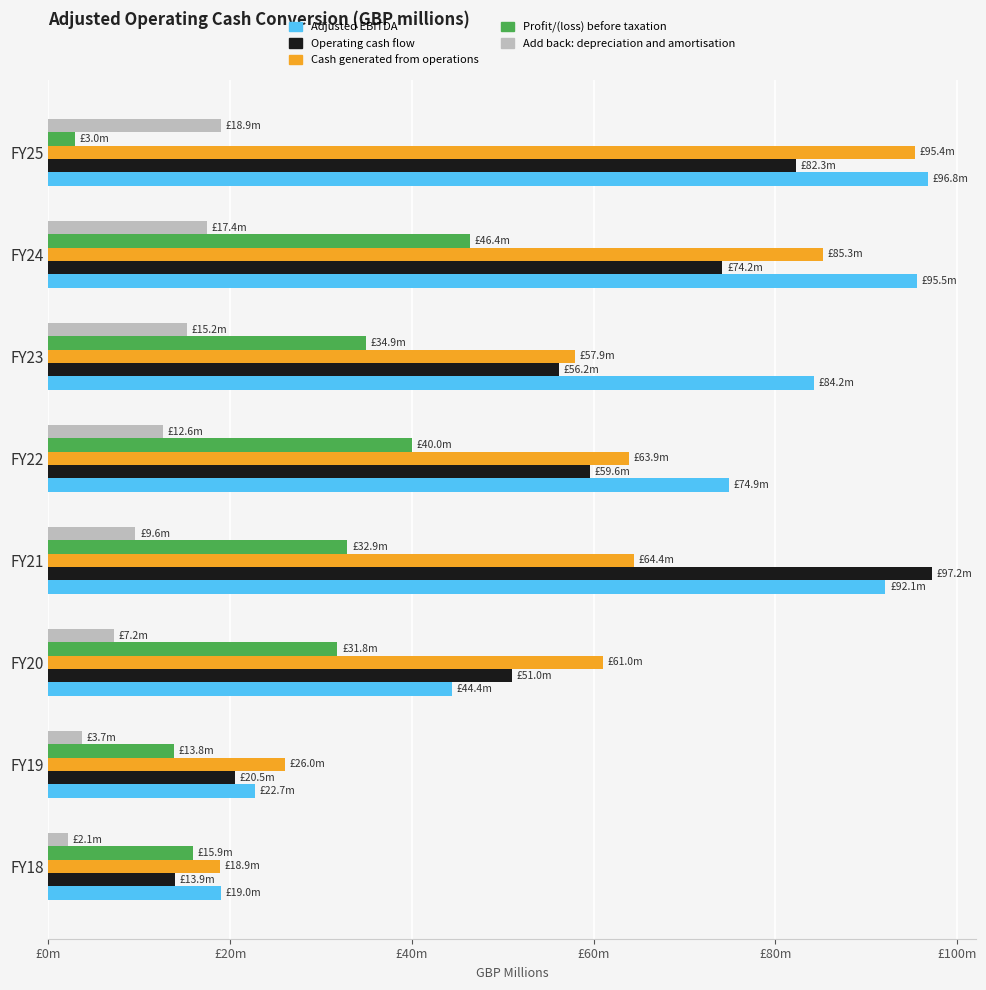

What are all the series names shown in the legend?

Adjusted EBITDA, Operating cash flow, Cash generated from operations, Profit/(loss) before taxation, Add back: depreciation and amortisation